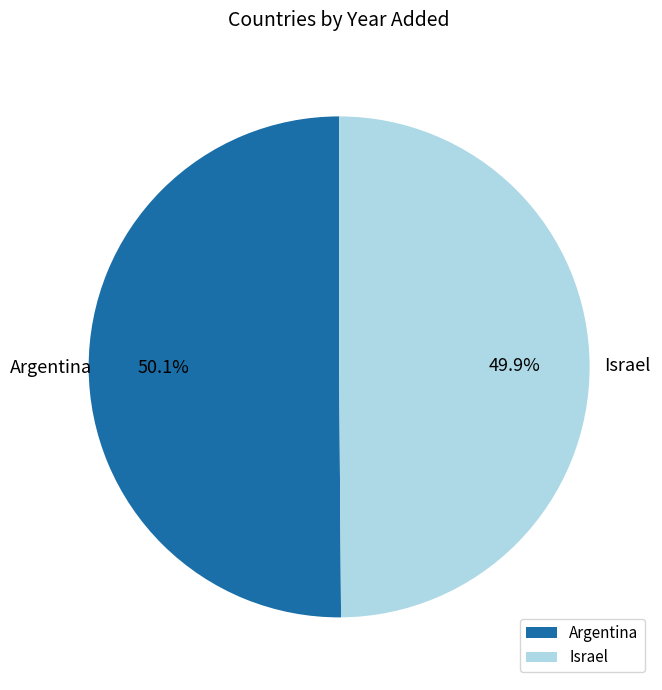

Combined, what portion of the pie is Israel and Argentina?

100.0%